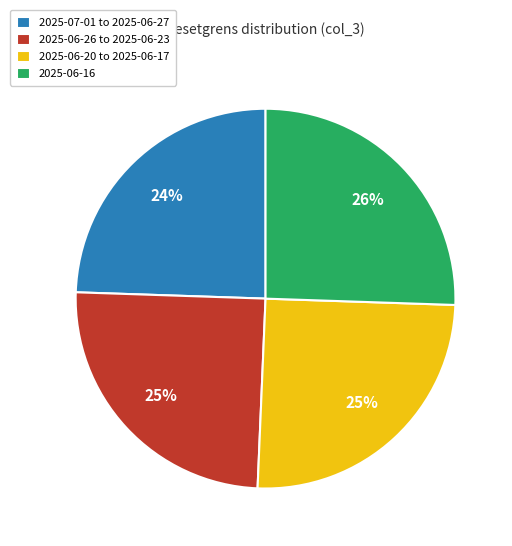

To the nearest percent, what portion does 2025-07-01 to 2025-06-27 represent?

24%